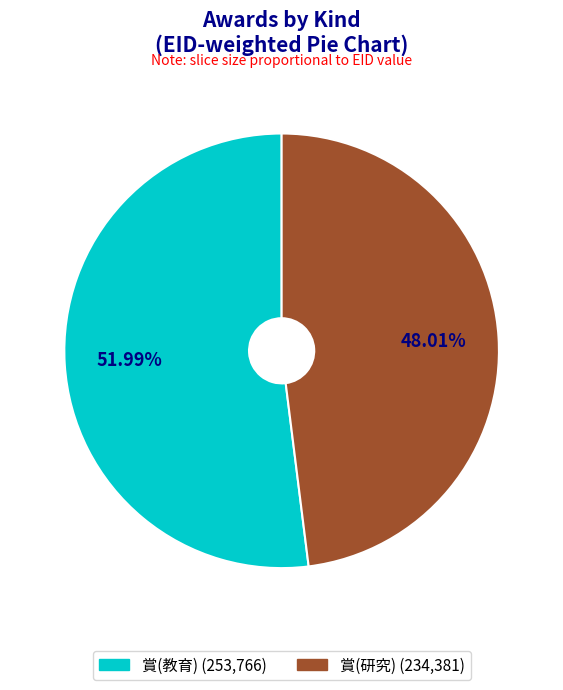

How many slices are in this pie chart?

2